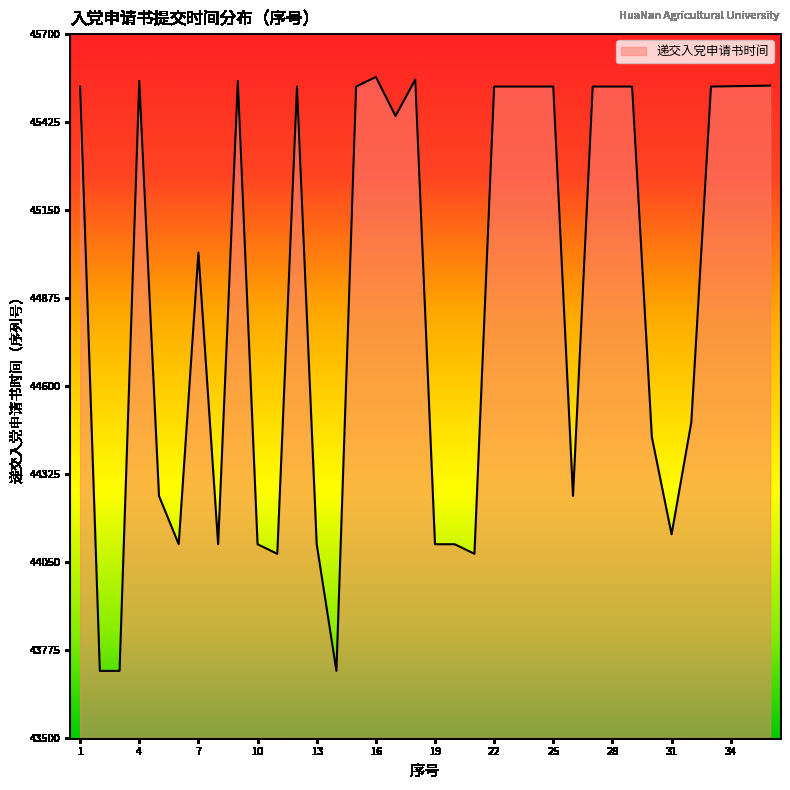

What is the difference between the maximum and minimum values?

1857